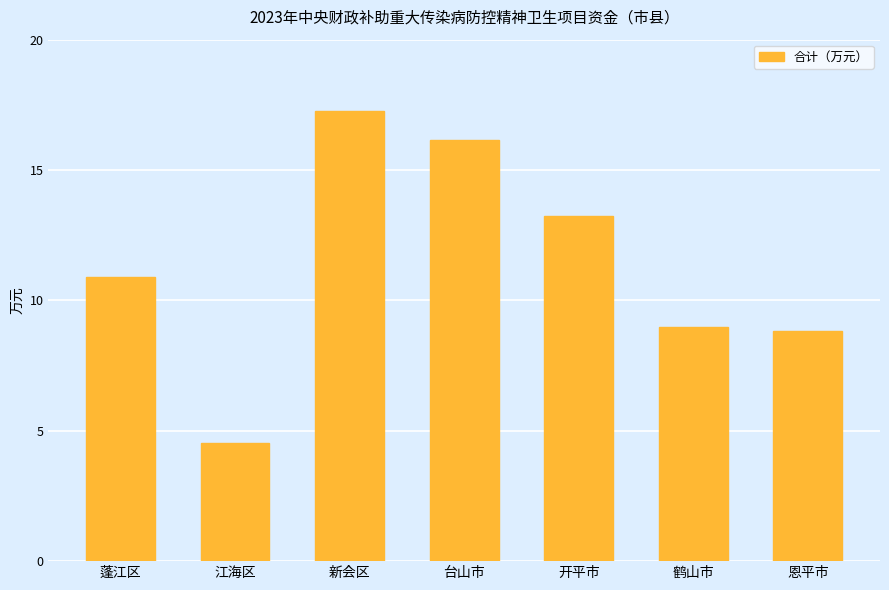

What is the difference between the values at 江海区 and 恩平市?

4.3